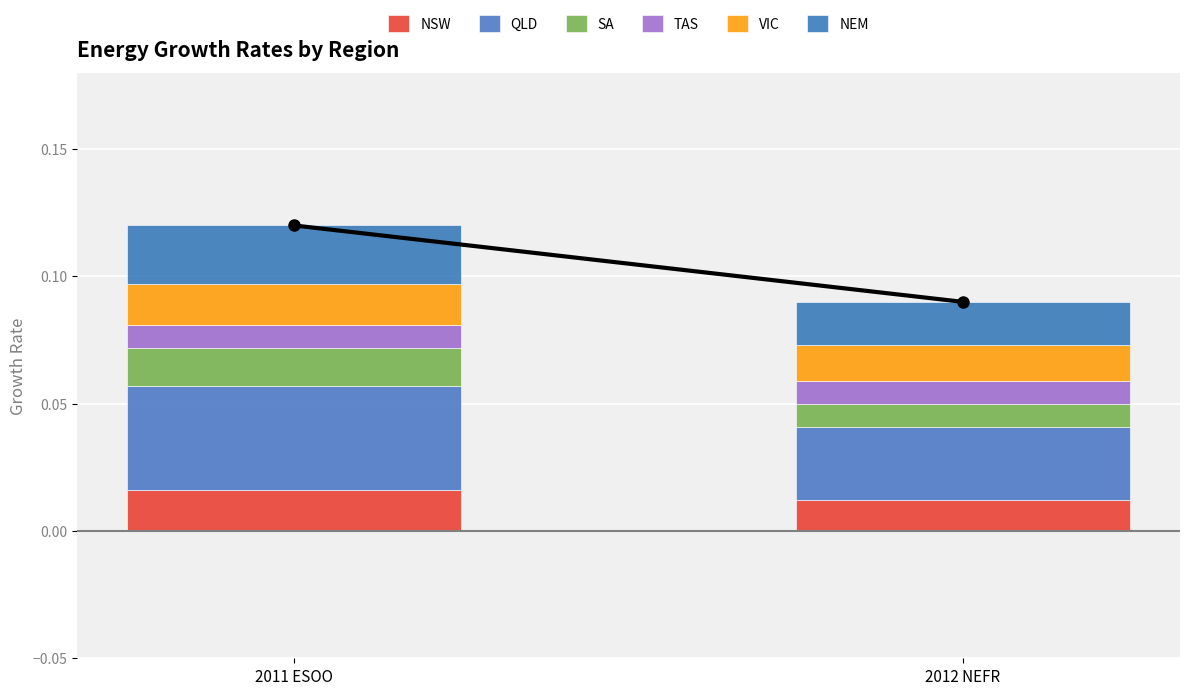

Are the bars grouped side by side (vs. stacked)?

No